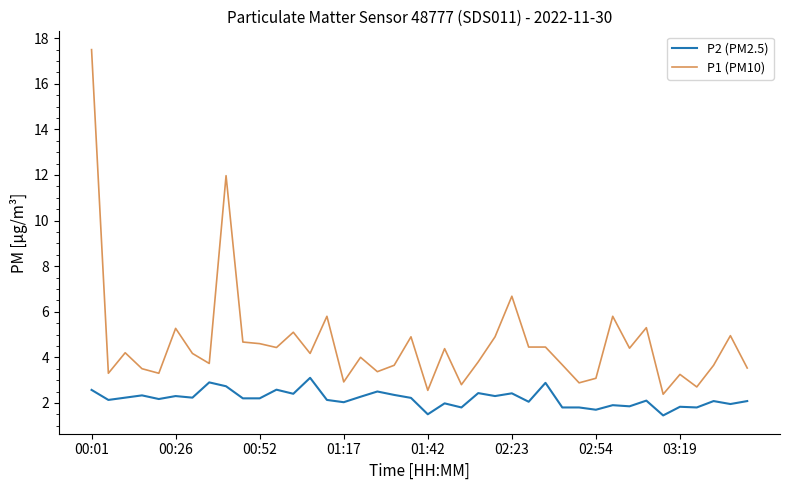

What is the maximum value for P1 (PM10)?

17.5